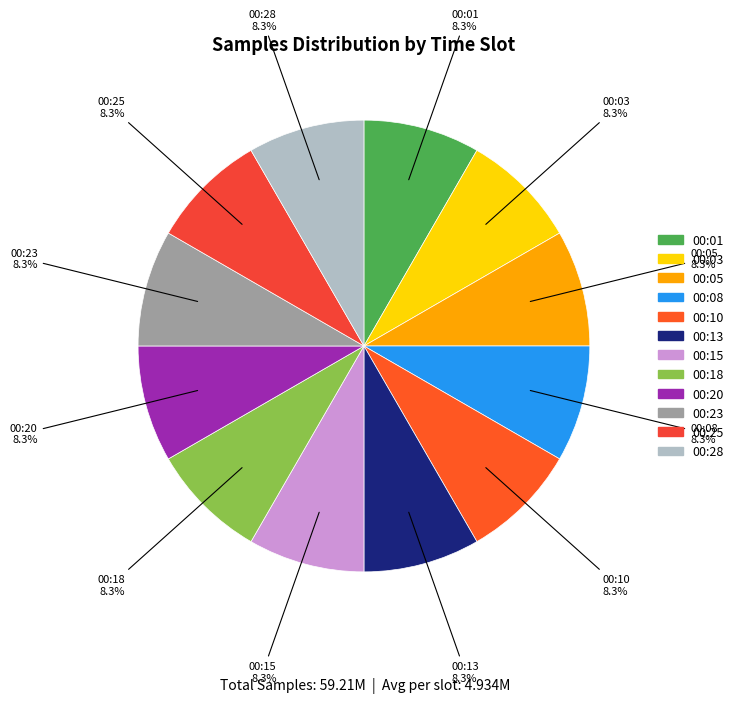

What percentage is the 00:18 slice, to the nearest percent?

8%